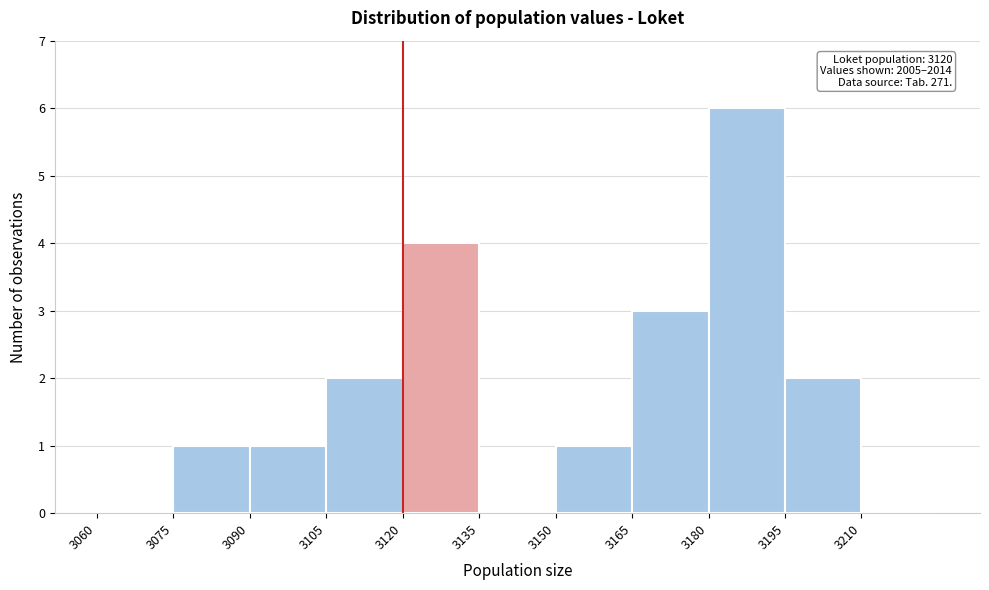

Over which range of the x-axis is the bar tallest?

3180 to 3195